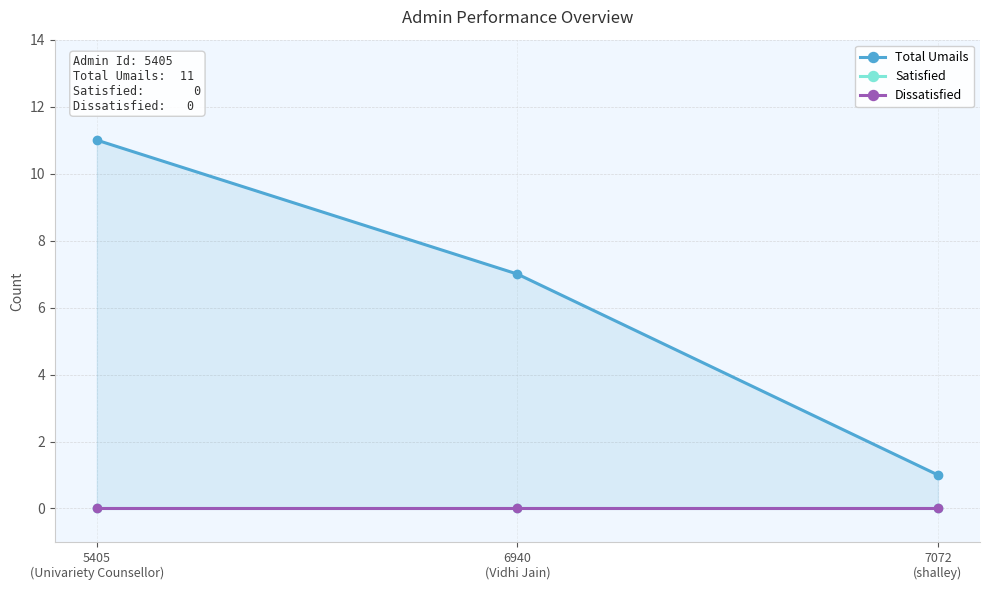

What is the spread (max minus min) of values at 6940
(Vidhi Jain)?

7